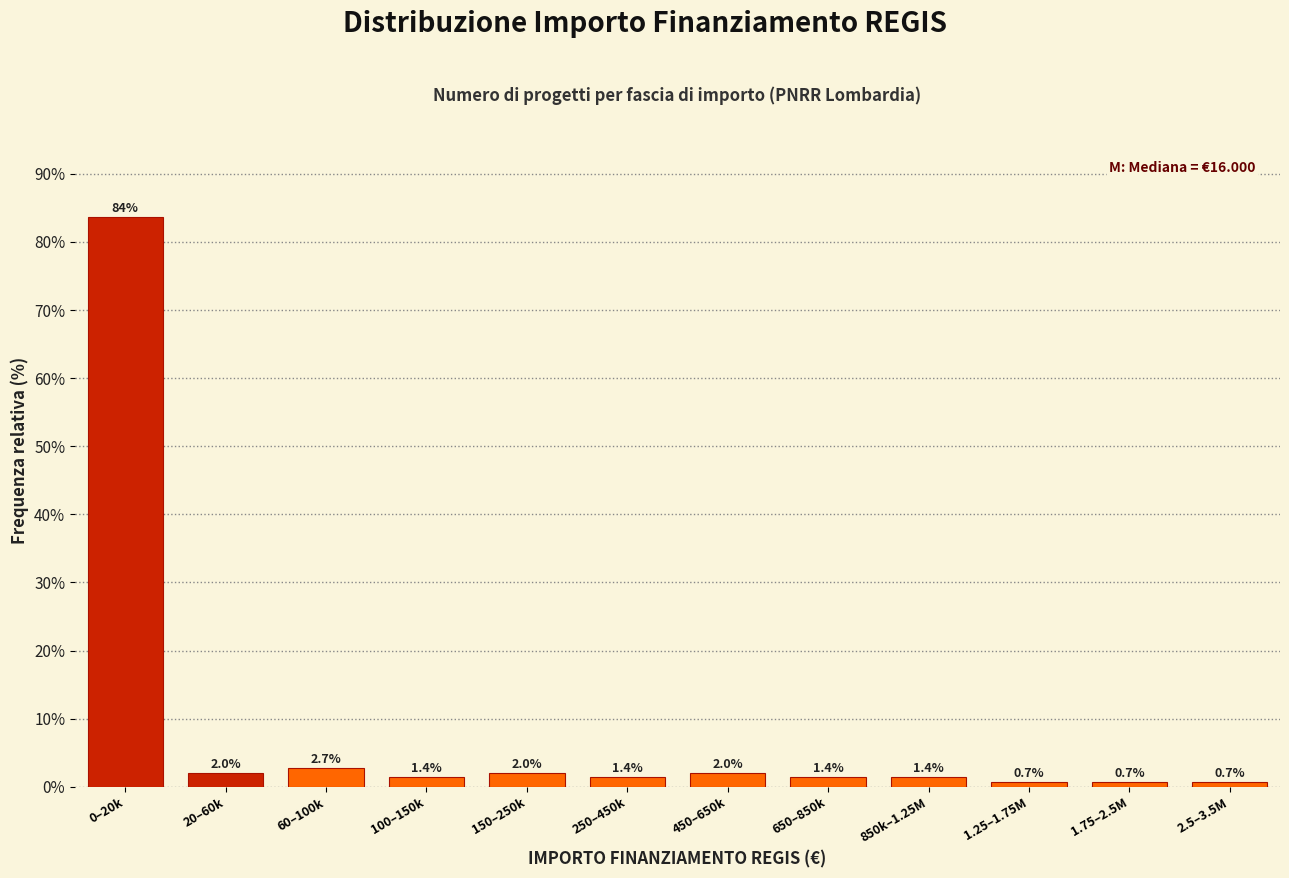

Reading left to right, what are all the values shown in this chart?

83.7	2.0	2.7	1.4	2.0	1.4	2.0	1.4	1.4	0.7	0.7	0.7